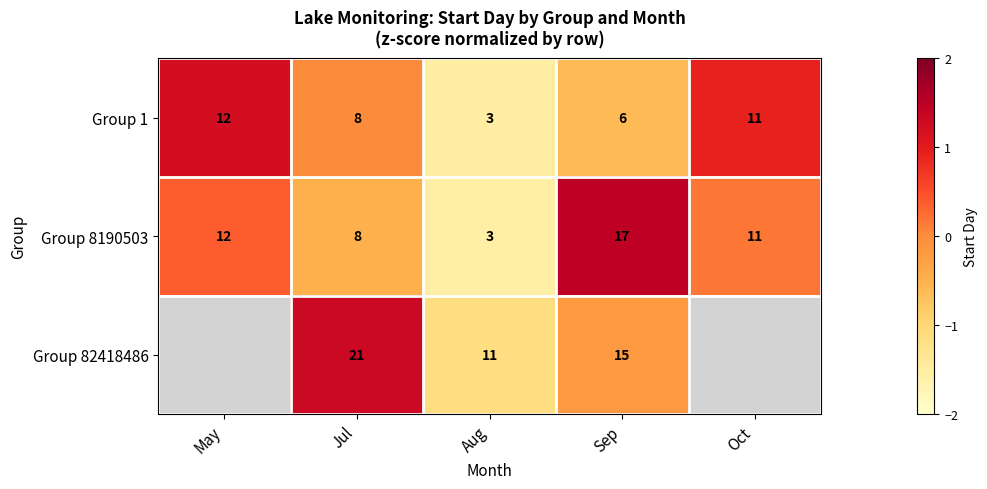

Is the value of Group 1 at Oct greater than the value of Group 82418486 at Sep?

No